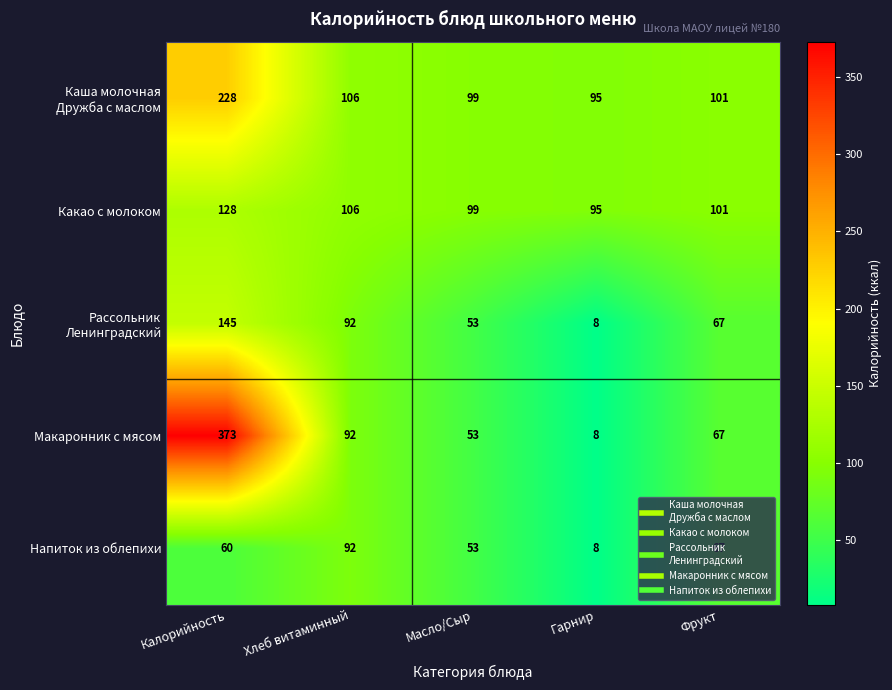

What is the average value of the Макаронник с мясом series?

119